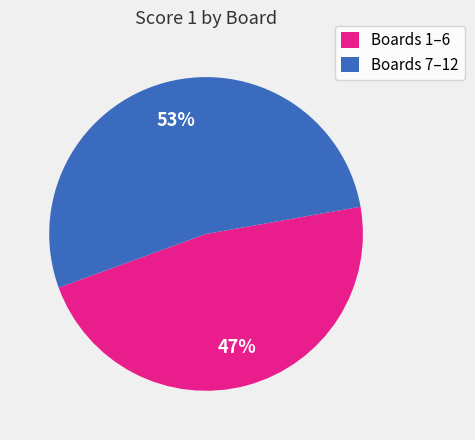

Do Boards 7–12 and Boards 1–6 together represent more than half of the pie?

Yes